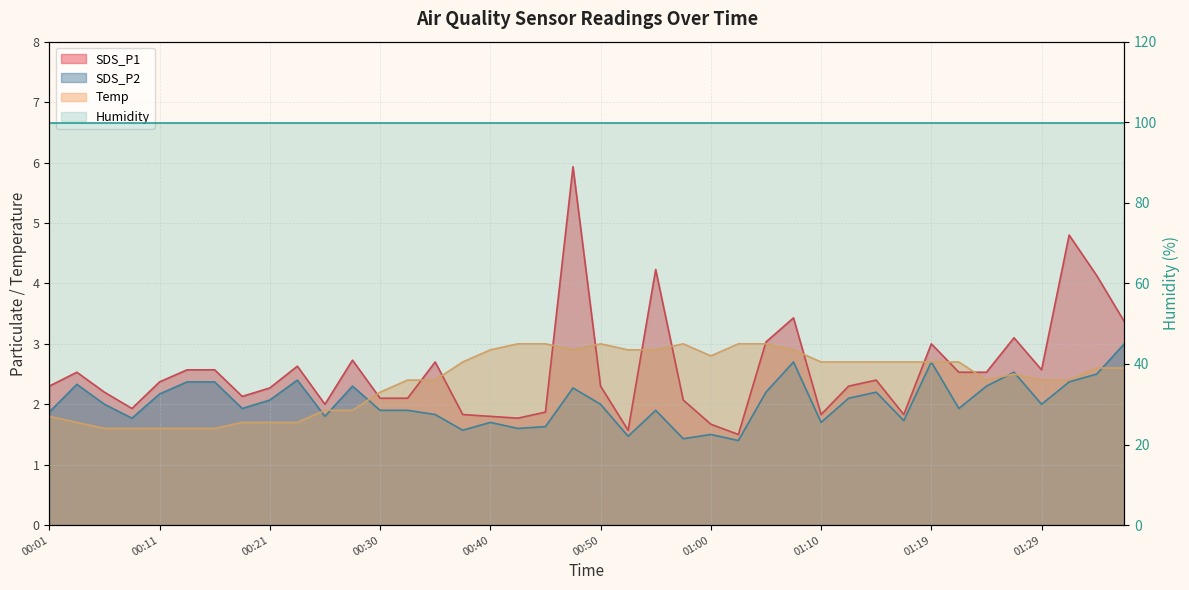

How many interior local peaks does the Temp series have?

3